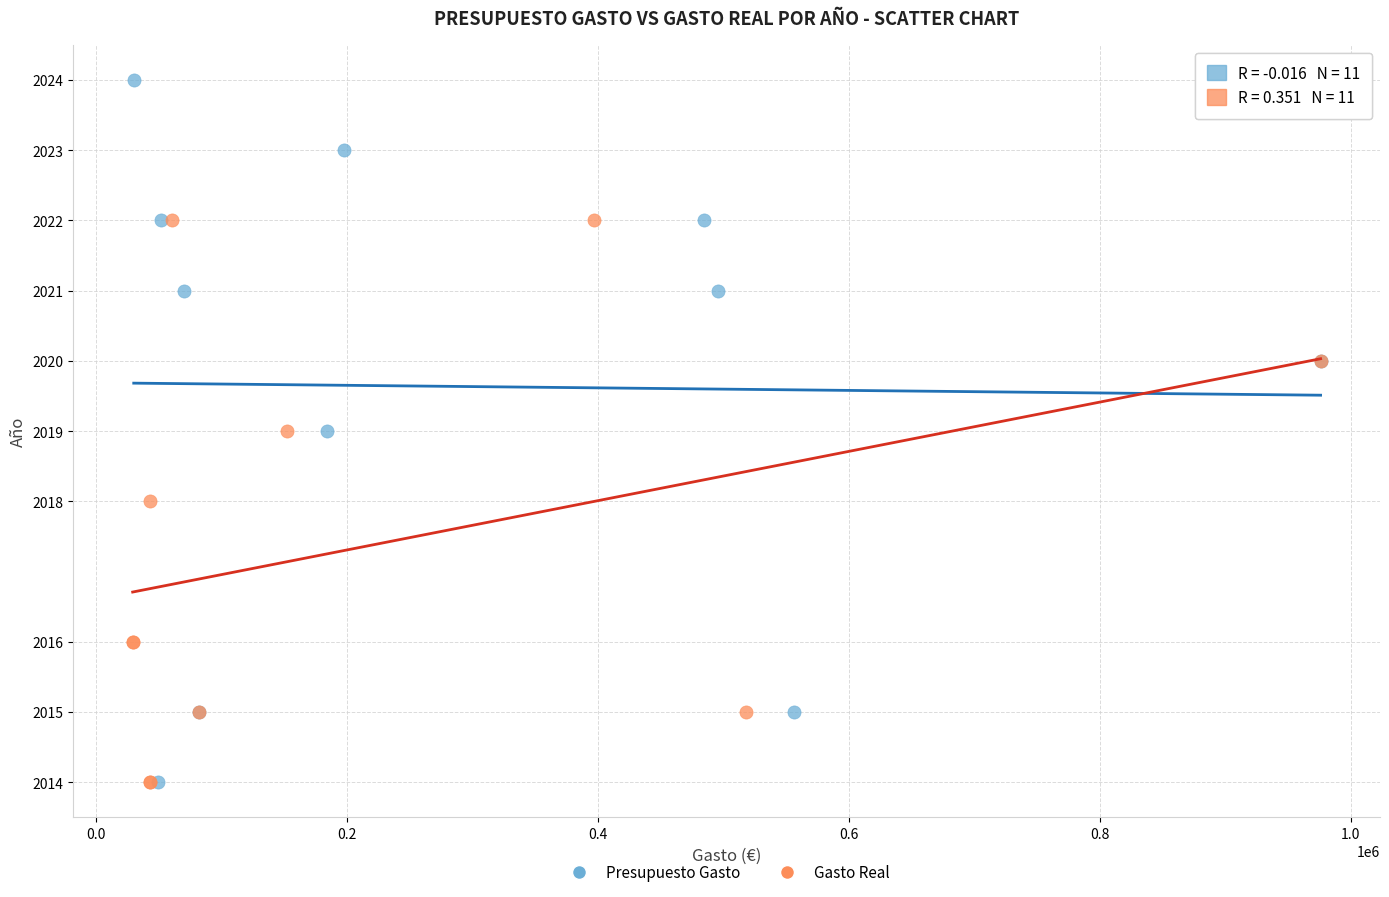

Which series reaches the maximum Y coordinate?

Presupuesto Gasto